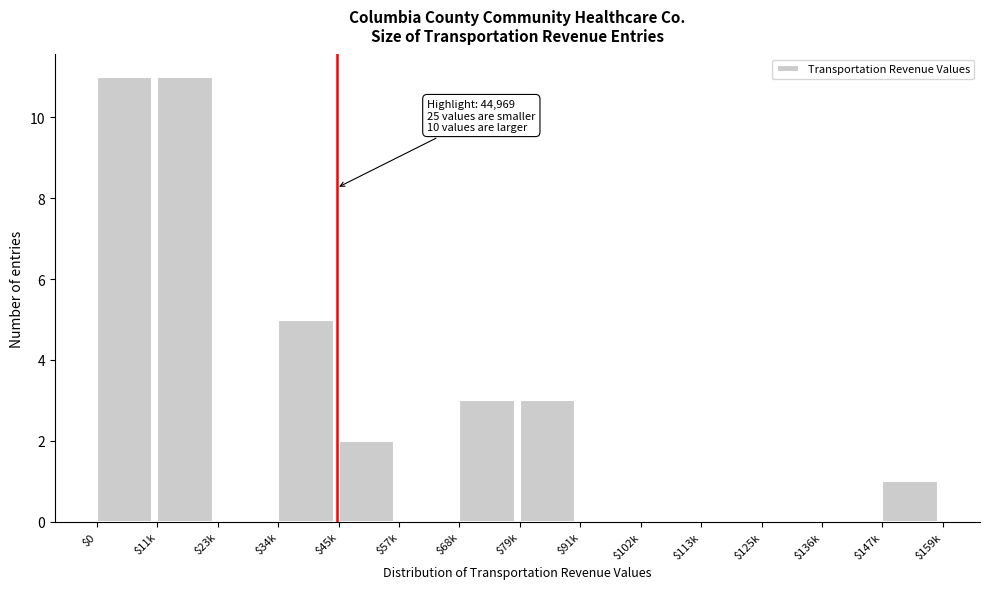

What is the greatest value displayed?

11